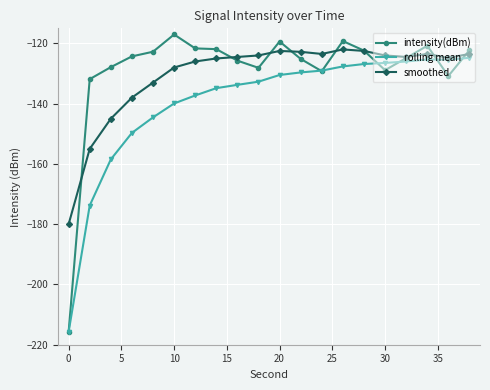

True or false: intensity(dBm) has more than 2 points higher than both neighbors.

True